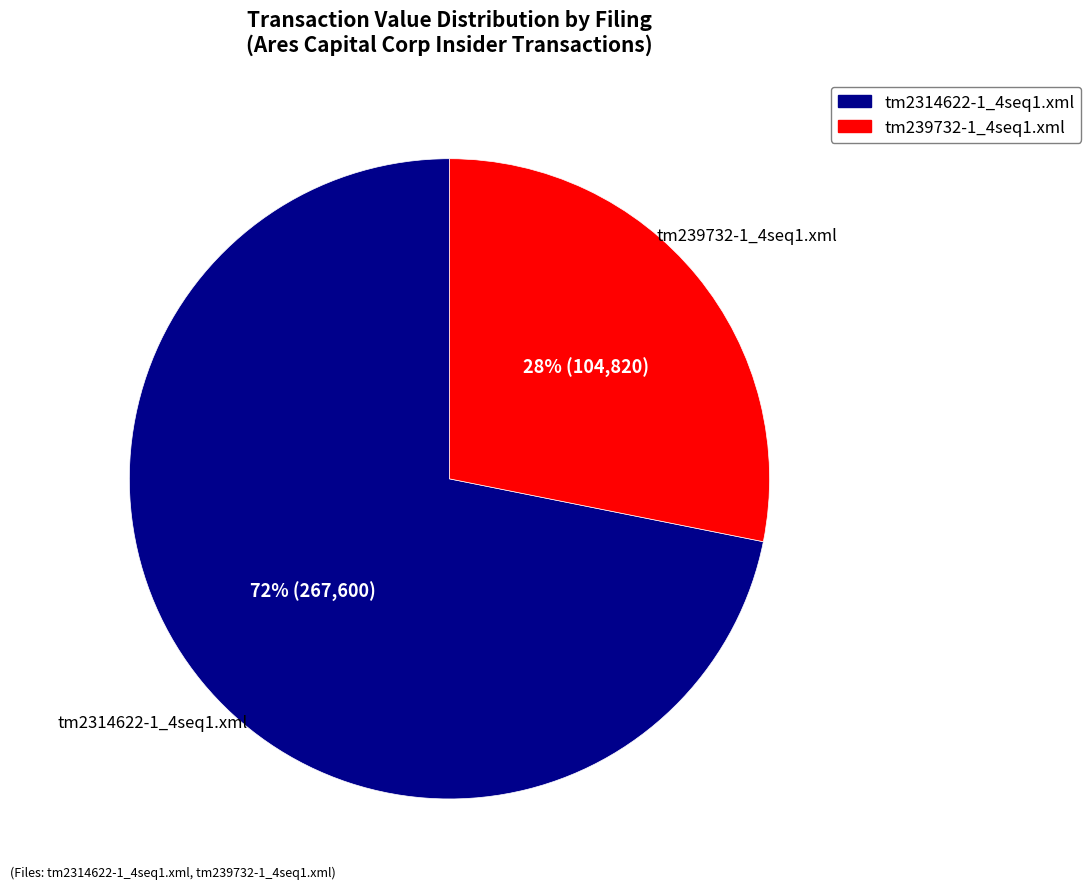

Rank the categories by value from highest to lowest.

tm2314622-1_4seq1.xml, tm239732-1_4seq1.xml